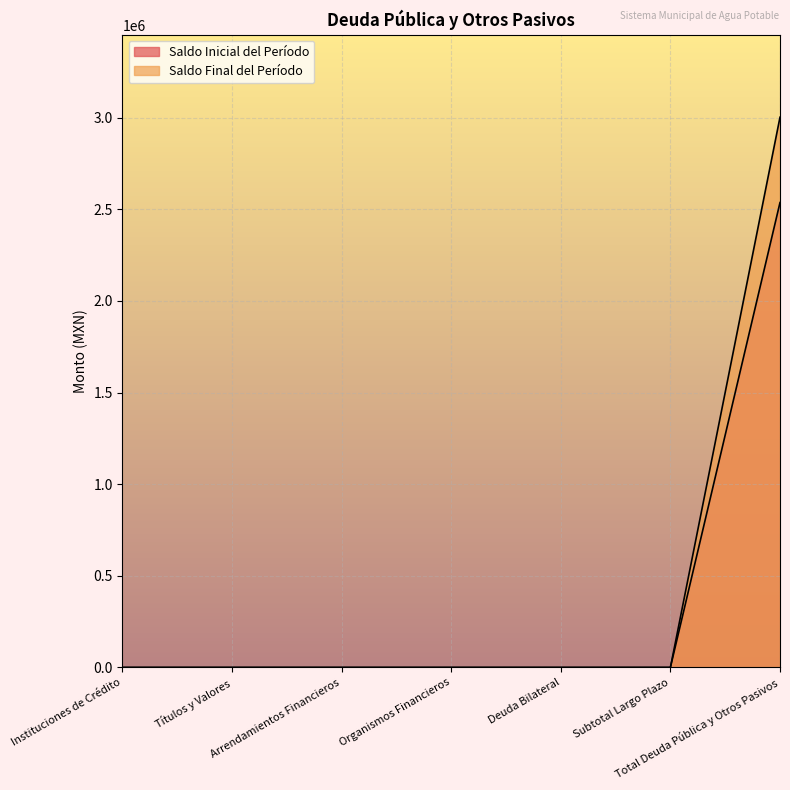

Is it true that Saldo Inicial del Período equals -1392962.2 at Organismos Financieros?

False